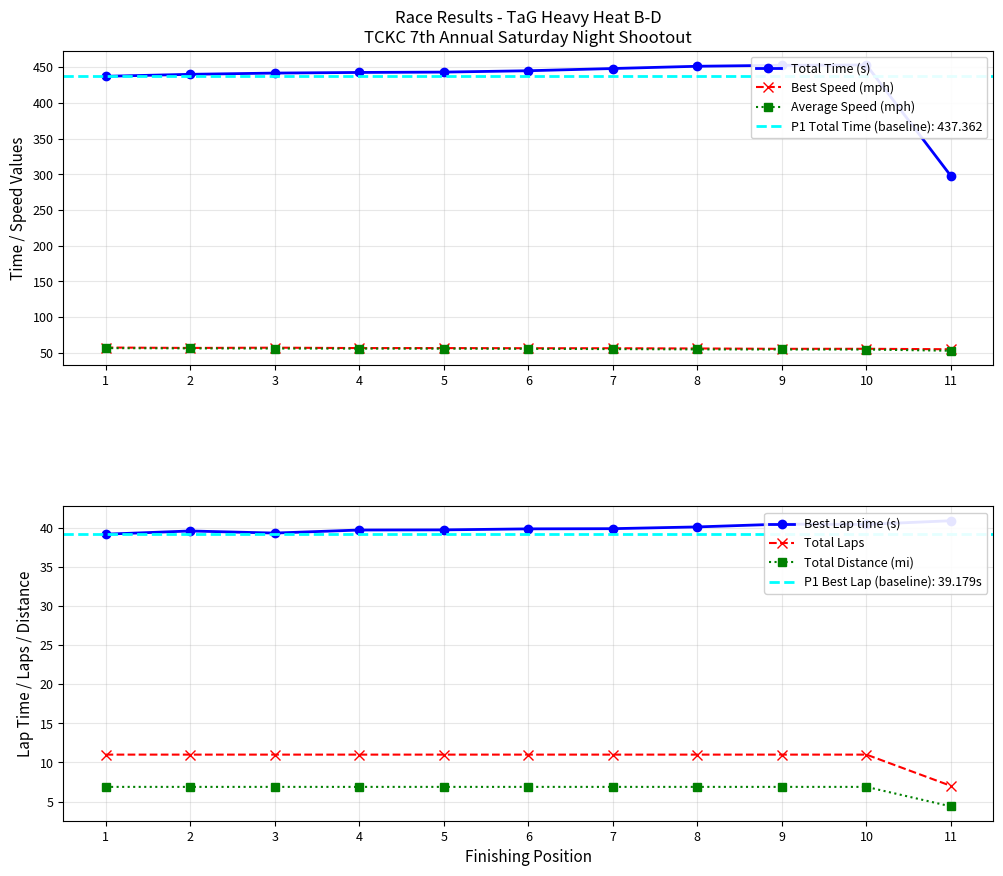

True or false: Total Laps and Total Distance (mi) cross at least once.

False